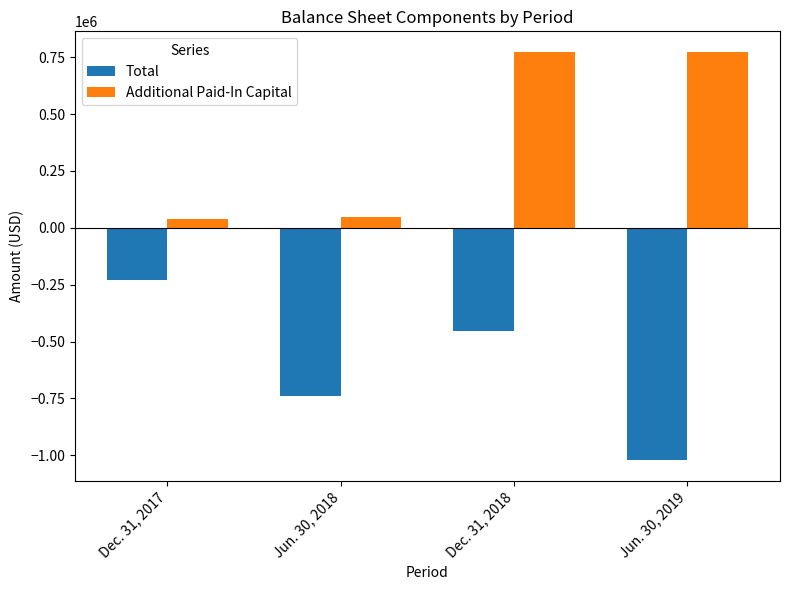

Is it true that Additional Paid-In Capital equals 45873 at Jun. 30, 2018?

True